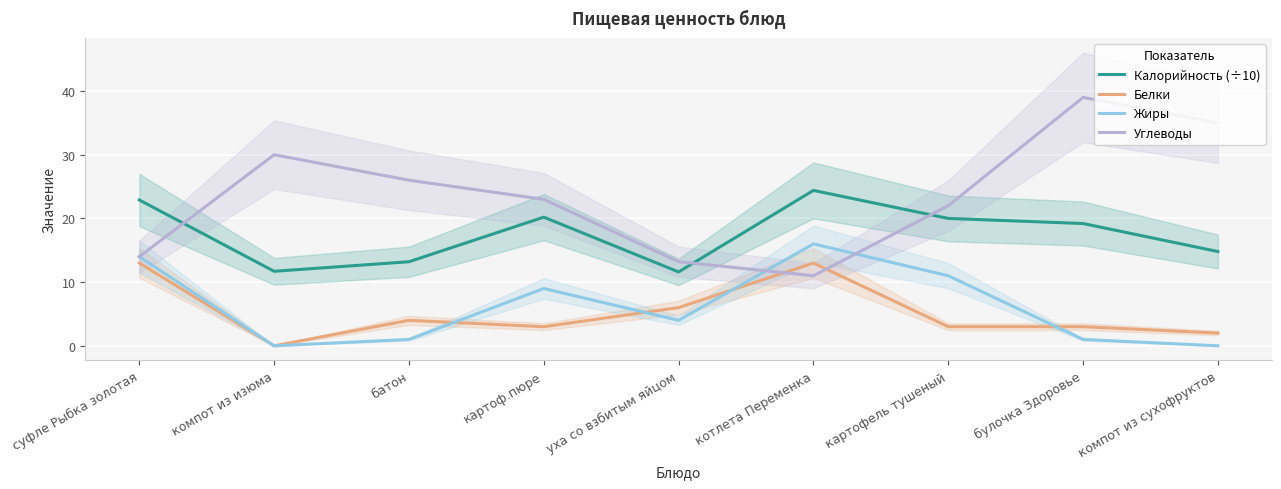

Where is Жиры nearest to the value 8?

картоф.пюре